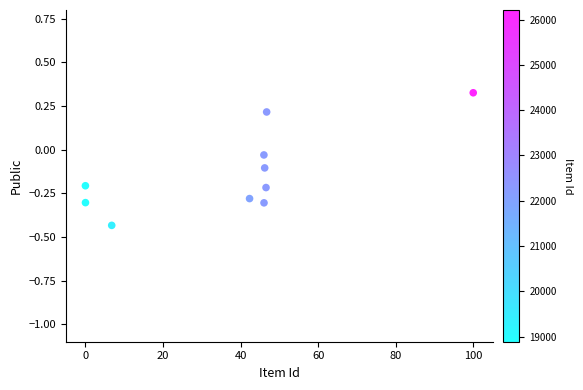

What is the range of X values (max minus min)?

100.0